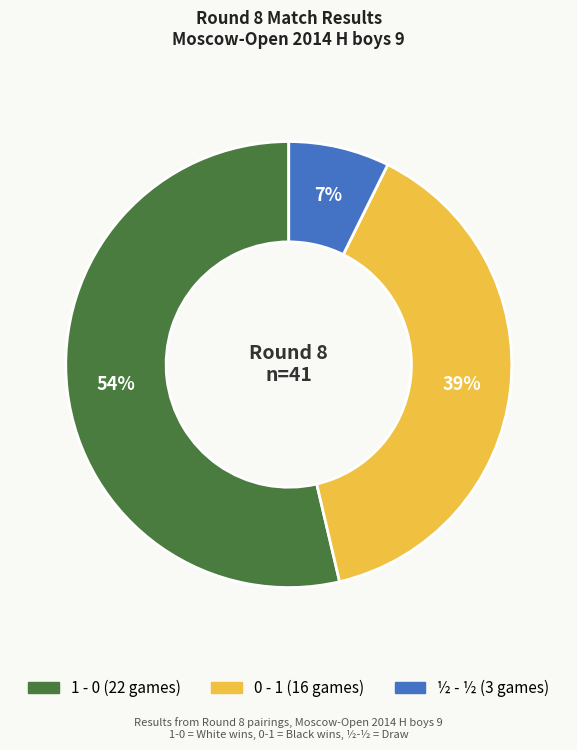

Is there any slice that represents more than half of the pie?

Yes